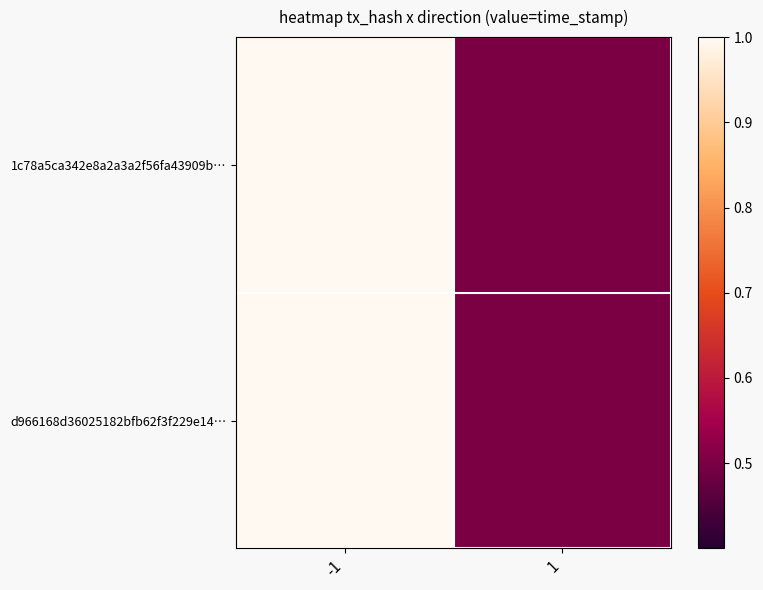

Rank the series at 1 from lowest to highest value.

1c78a5ca342e8a2a3a2f56fa43909b…, d966168d36025182bfb62f3f229e14…